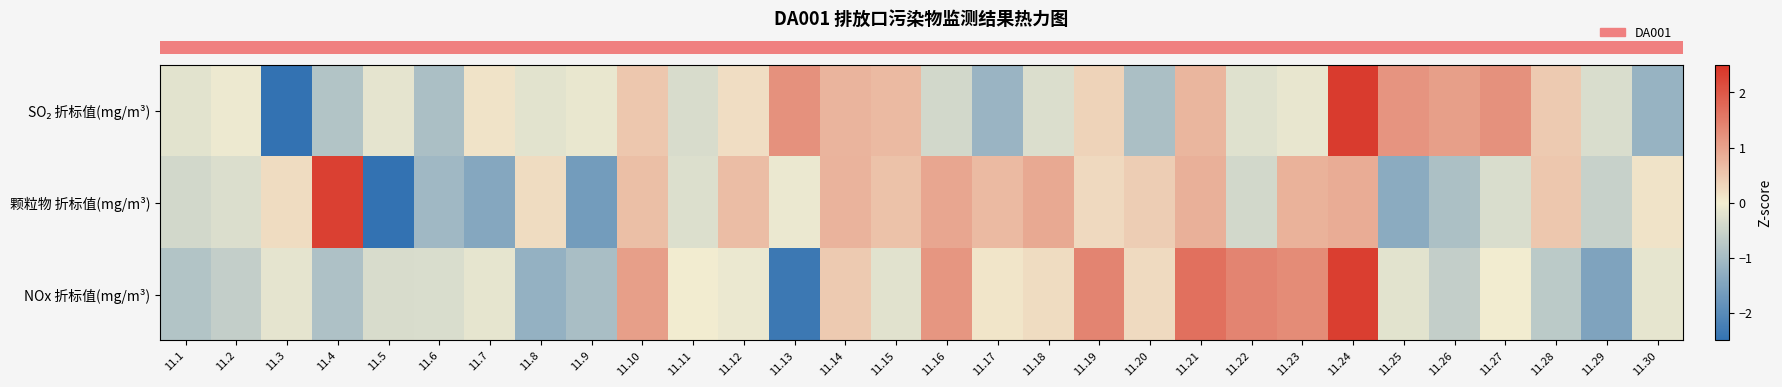

What is the greatest value displayed?

2.4